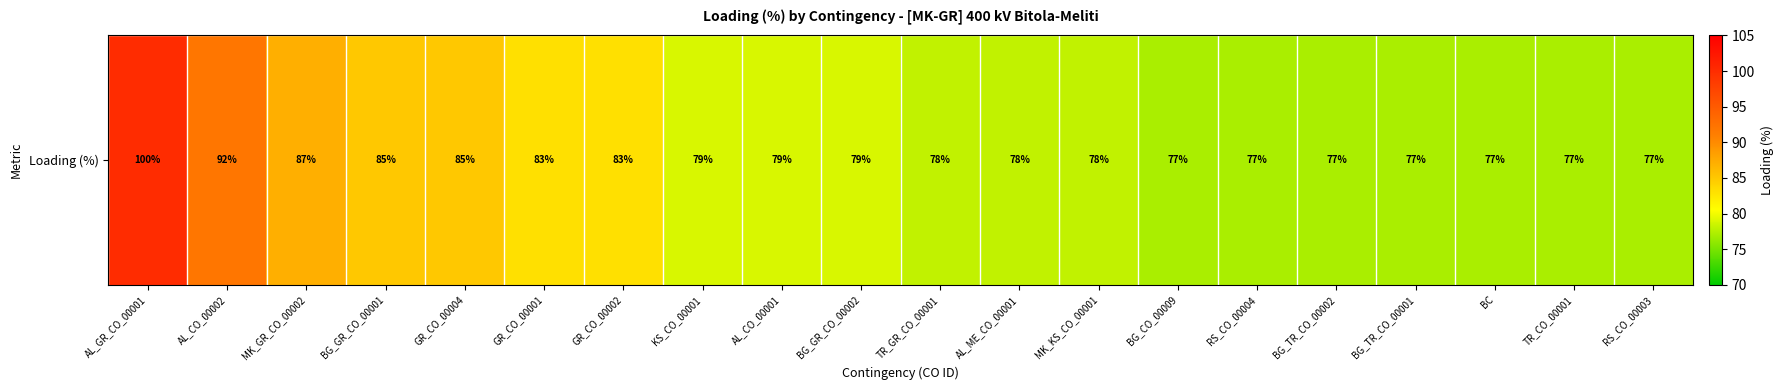

Where does the data first go above 79?

AL_GR_CO_00001